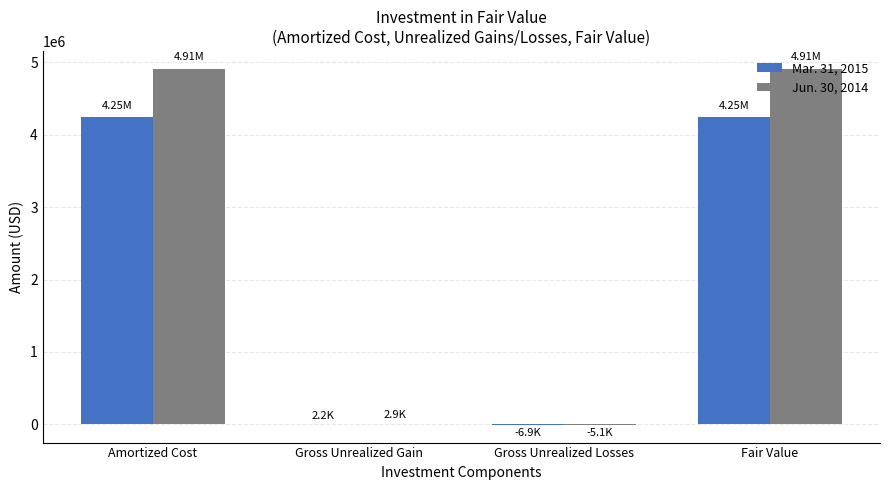

Is the value of Mar. 31, 2015 at Gross Unrealized Gain greater than the value of Jun. 30, 2014 at Fair Value?

No